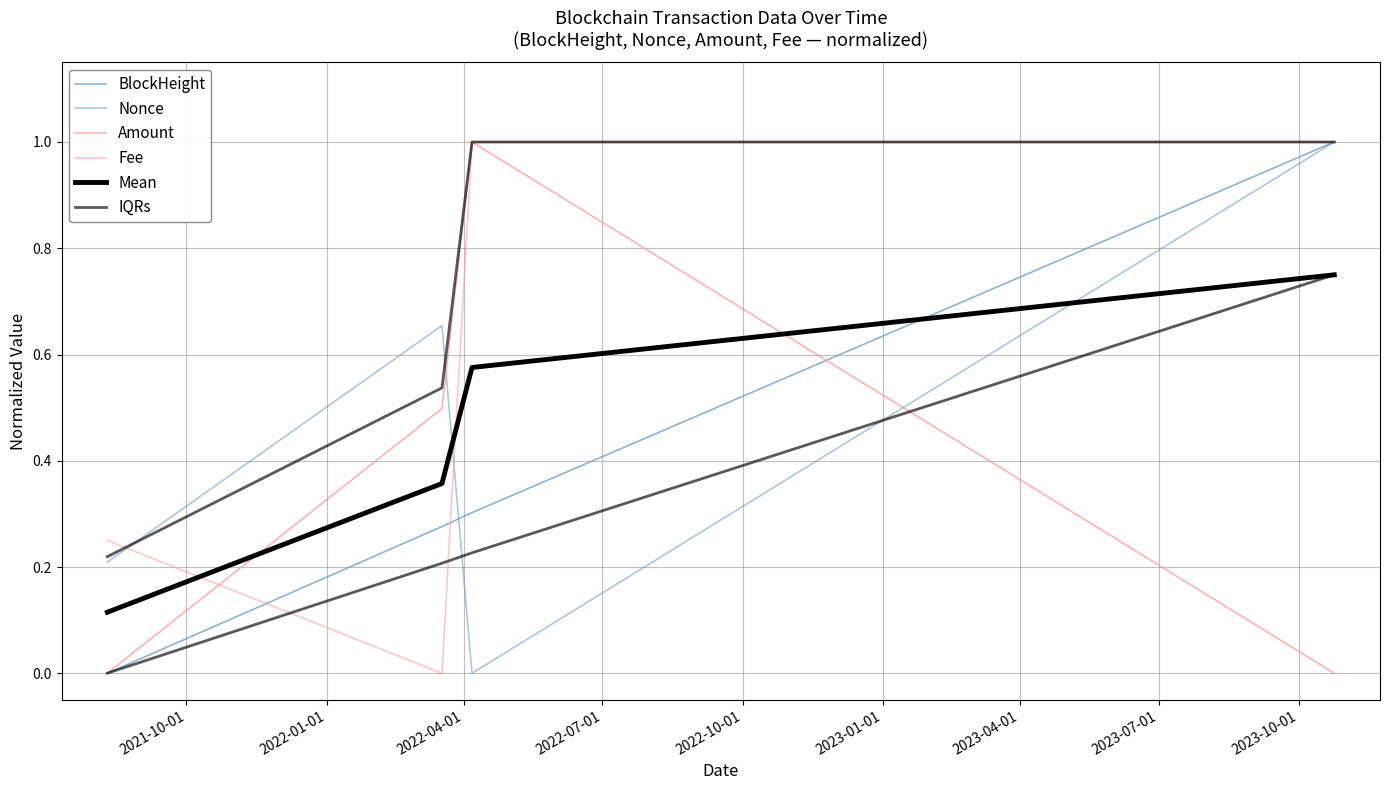

True or false: BlockHeight has more than 0 interior local peaks.

False